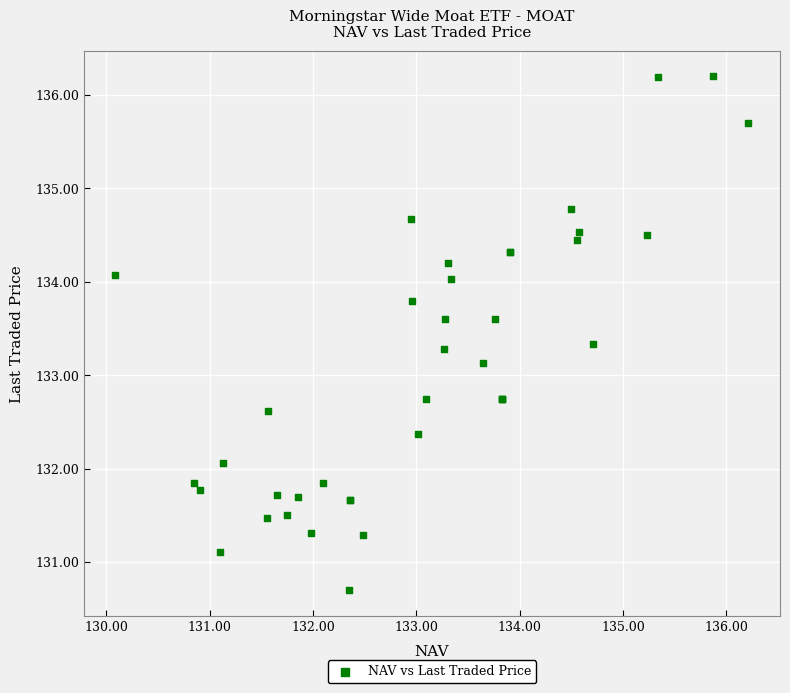

What Y value in the scatter plot is closest to 133?

133.1